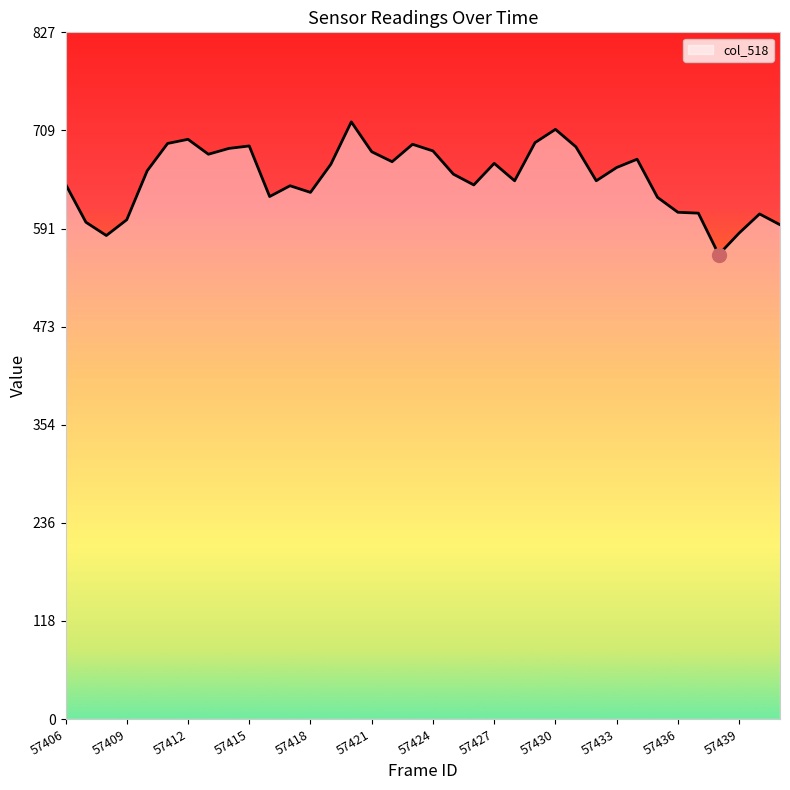

What is the maximum value shown in the chart?

720